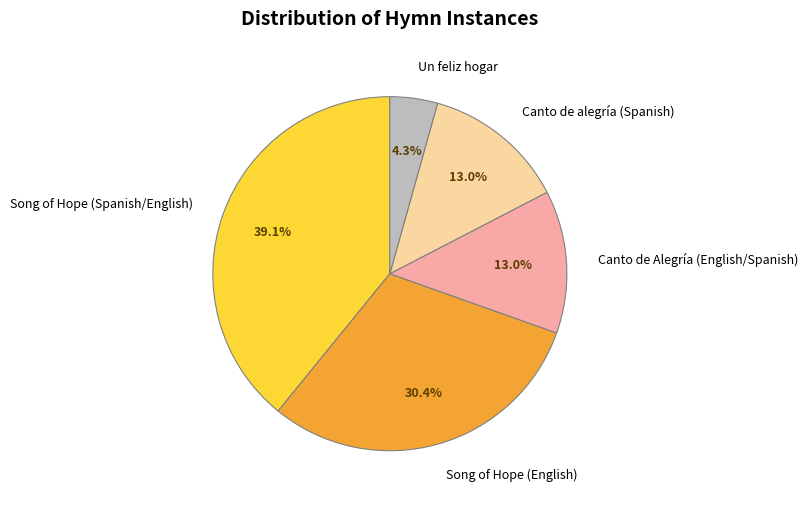

Count the number of slices in the pie.

5